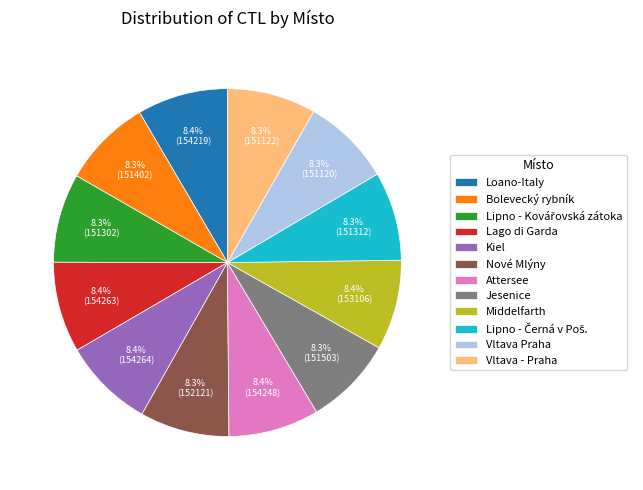

How many segments does this pie chart have?

12